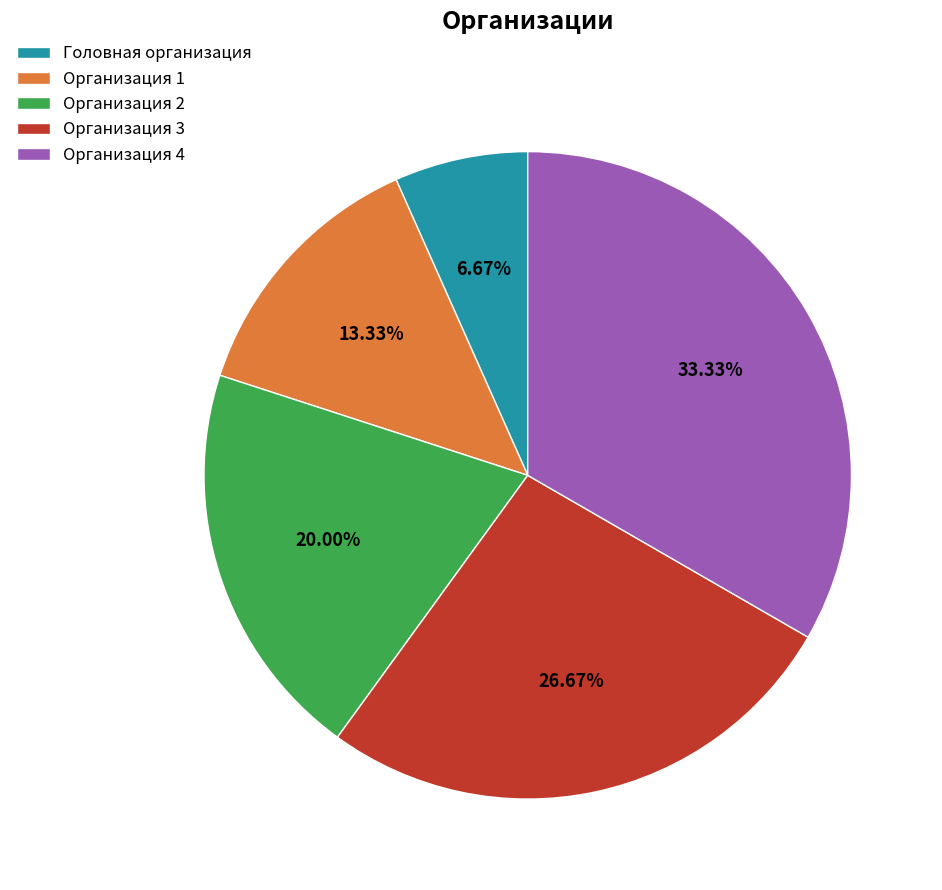

What percentage is NOT represented by Головная организация?

93.3%